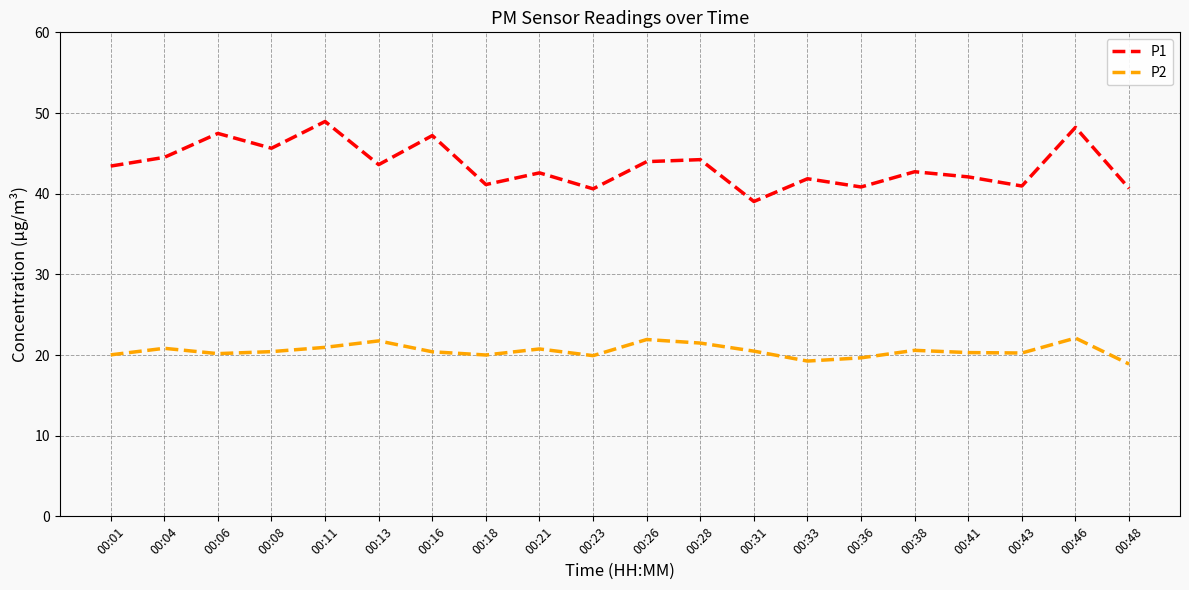

The P2 series shows 20.0 at 00:18. True or false?

True